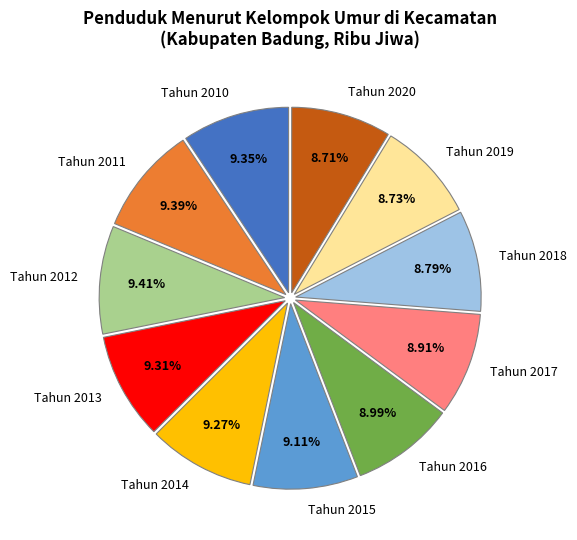

The Tahun 2010 slice represents 9% of the pie. True or false?

True